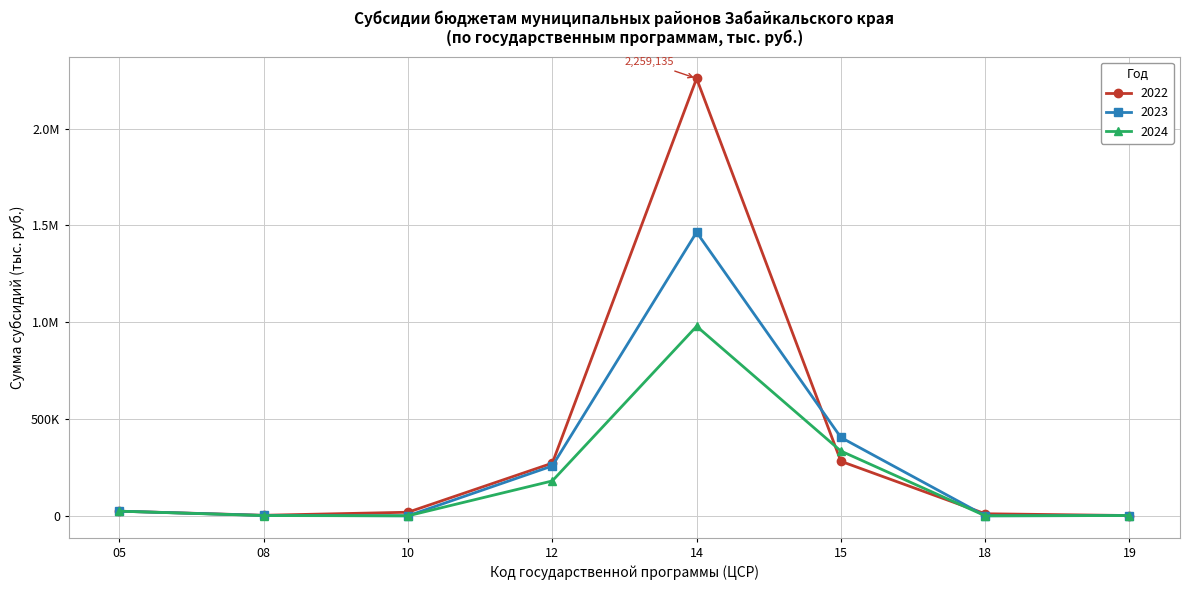

Reading left to right, what are all the values shown in this chart?

2022: 05=23830.3	08=2674.2	10=18441.0	12=271989.9	14=2259134.7	15=281522.3	18=10533.0	19=1389.2
2023: 05=23830.4	08=1887.7	10=0.0	12=257494.0	14=1464928.6	15=404674.0	18=0.0	19=1375.9
2024: 05=23830.4	08=1209.0	10=0.0	12=180126.4	14=979080.7	15=334427.1	18=0.0	19=1389.2